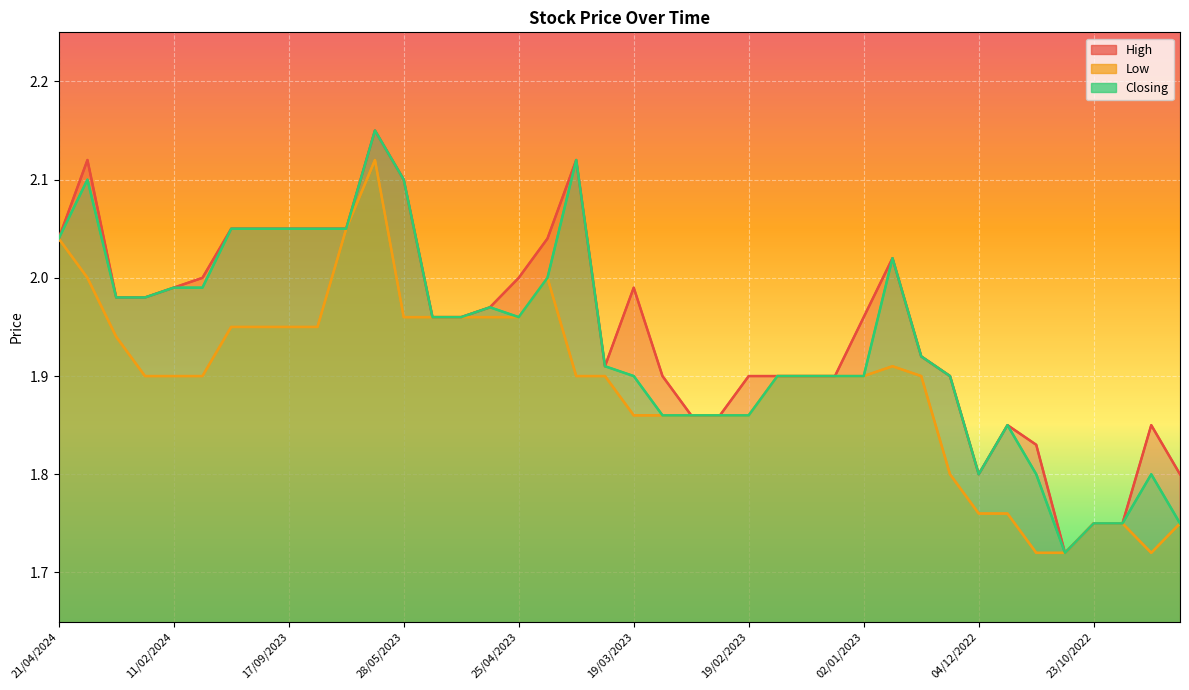

What value does the High series have at 14/05/2023?

2.0